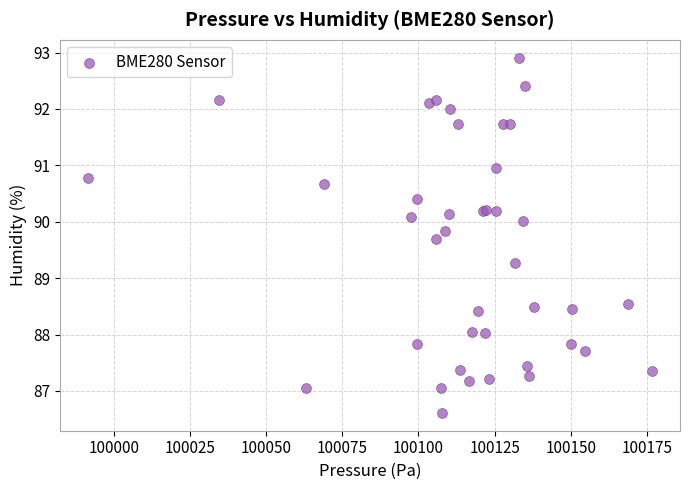

What Y value in the scatter plot is closest to 89?

89.3